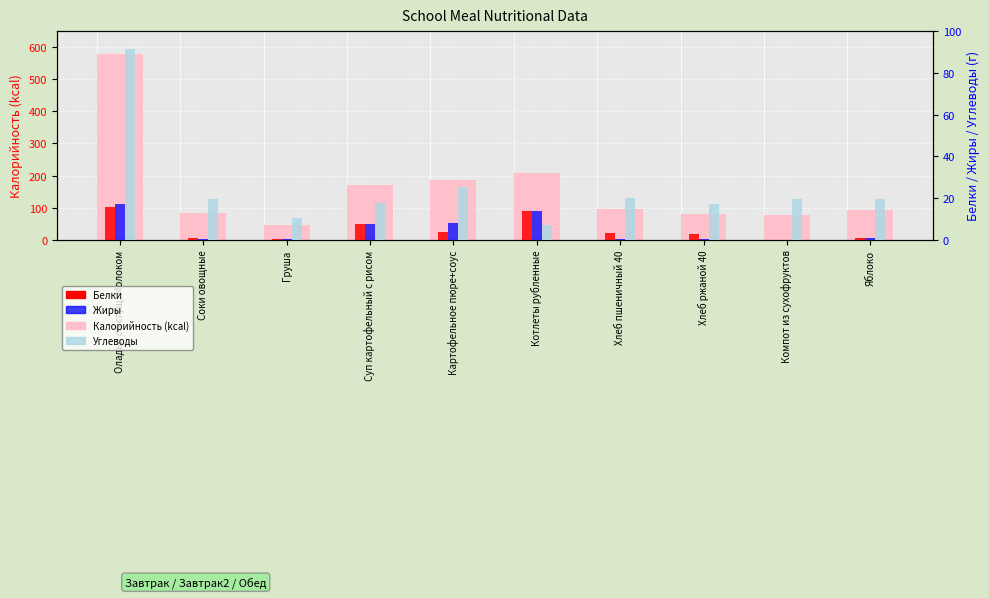

How many values in the Жиры series exceed 0?

9